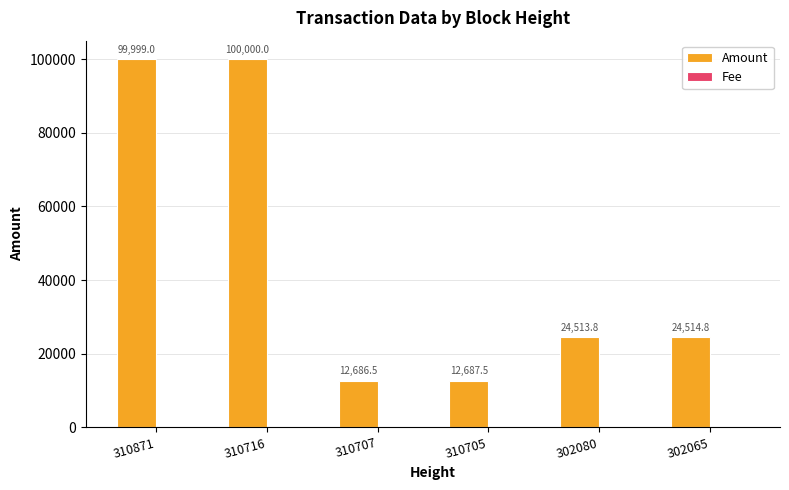

What is the sum of all Amount values?

274401.6